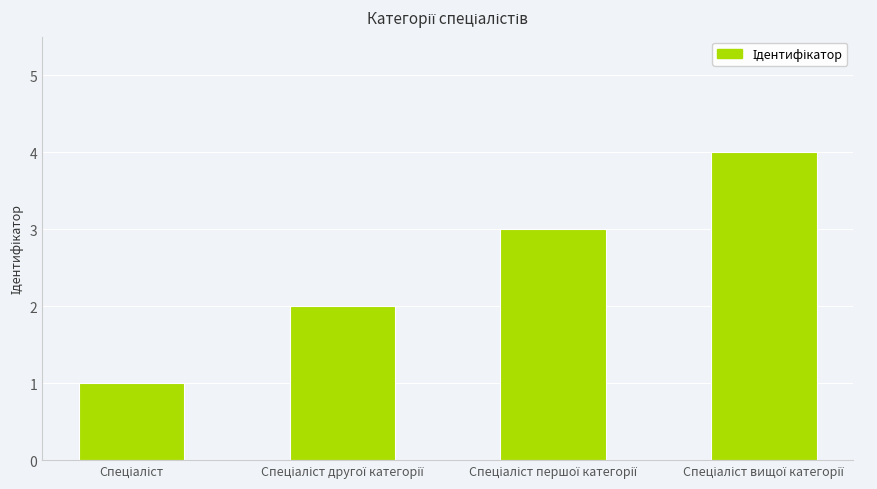

What is the sum of all values?

10